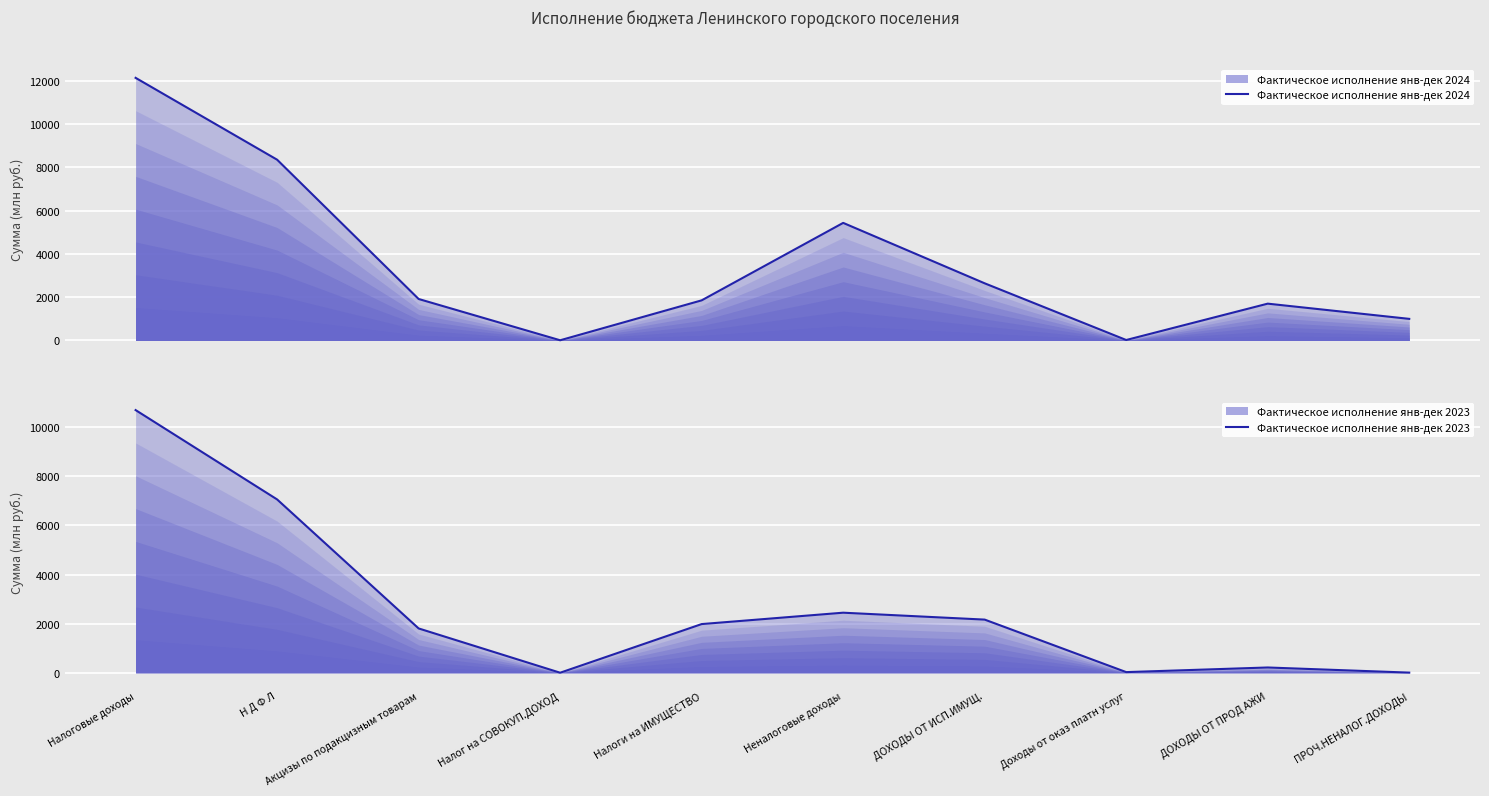

What is the lowest value of the Фактическое исполнение янв-дек 2024 series?

10.2